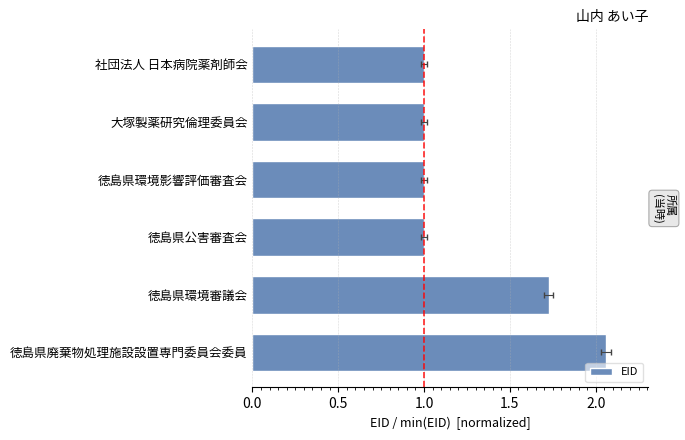

What position from the right is 徳島県環境影響評価審査会?

4